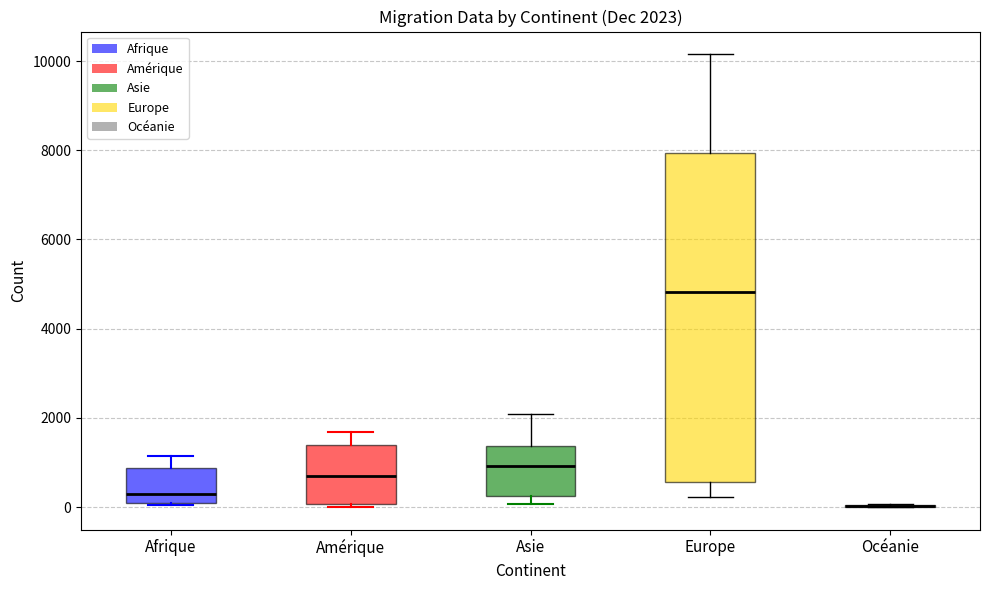

Which box is the tallest, from its lower edge to its upper edge?

Europe